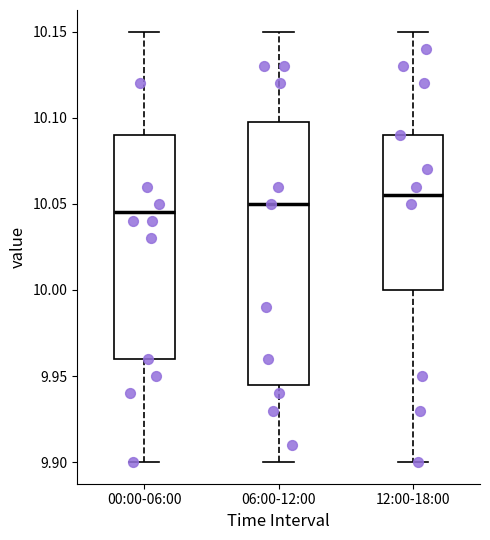

Where is the lower edge of the box for 12:00-18:00 on the y-axis? The values are not printed on the chart, so give them approximately, as read against the axis.

10.000